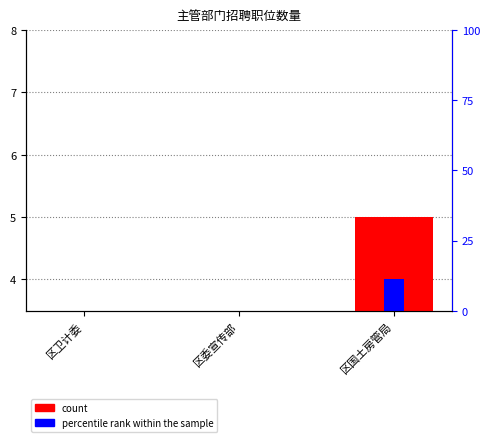

The percentile rank within the sample series shows 1 at 区委宣传部. True or false?

False